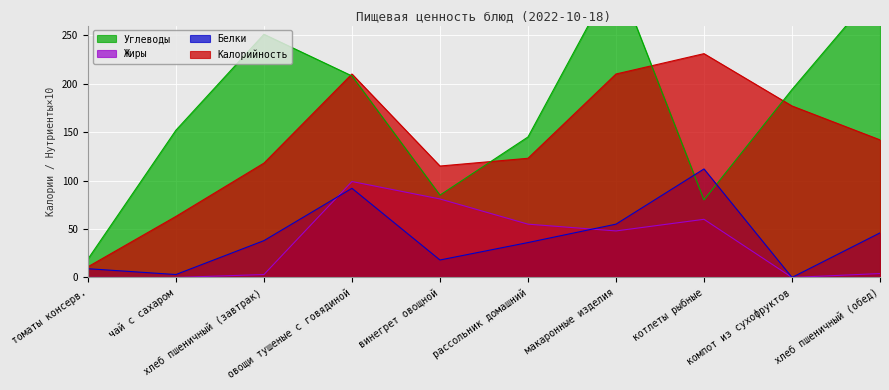

Is it true that Углеводы equals 151 at винегрет овощной?

False